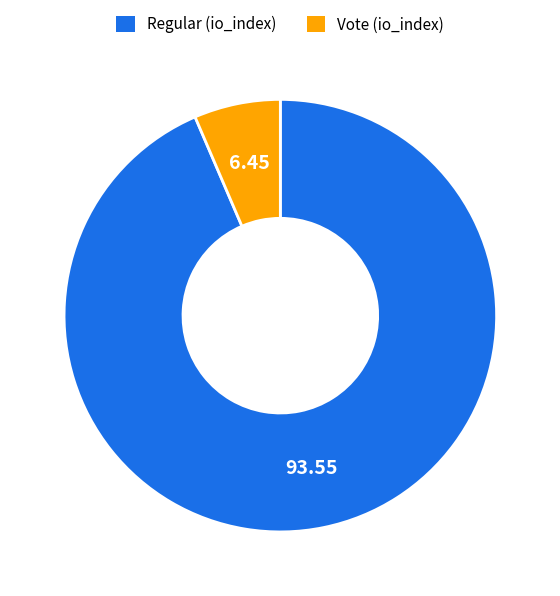

What is the smallest slice in the pie chart?

Vote